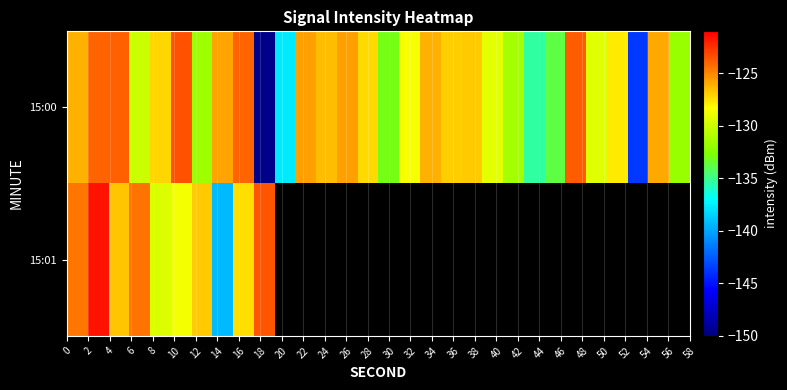

What is the smallest value displayed?

-149.6